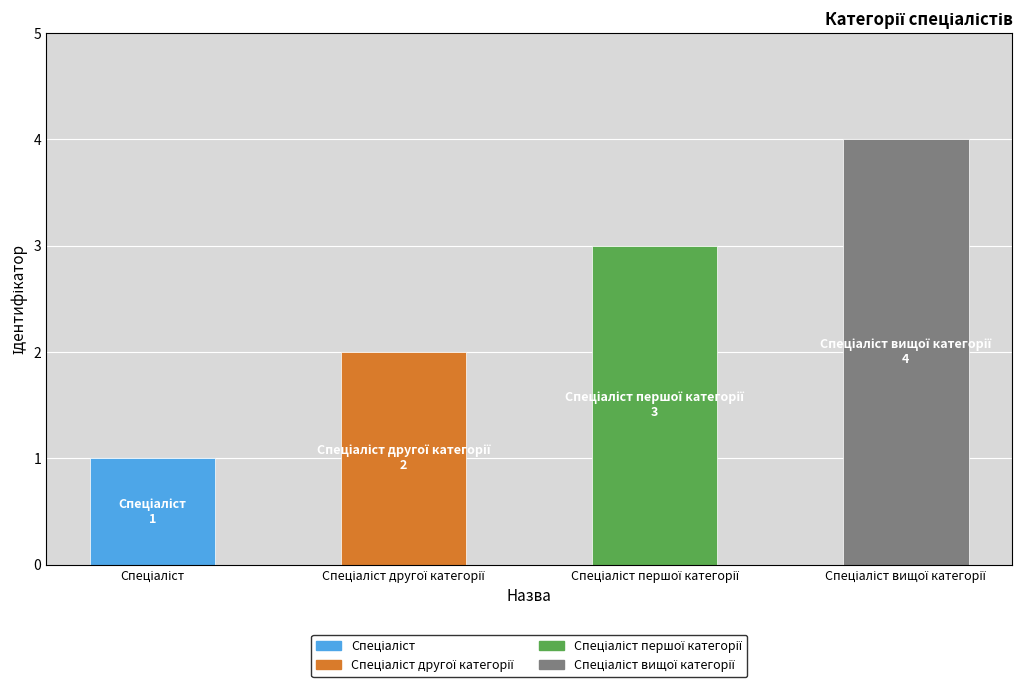

Between Спеціаліст вищої категорії and Спеціаліст другої категорії, which is larger?

Спеціаліст вищої категорії